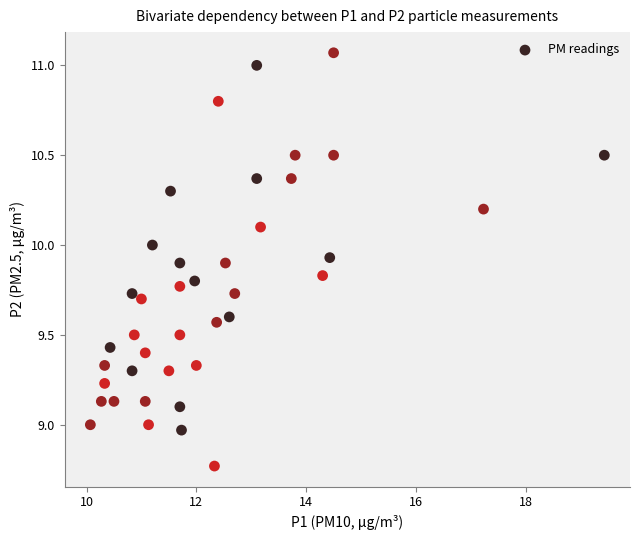

What is the range of Y values (max minus min)?

2.3